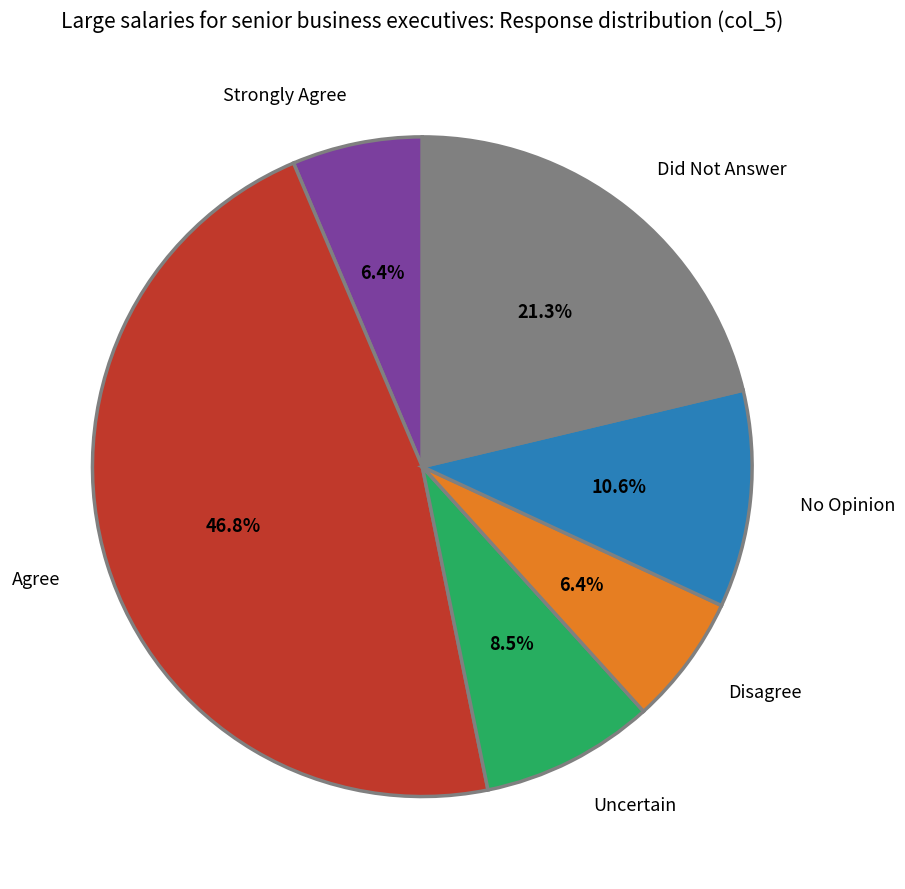

What is the ratio of the value at No Opinion to the value at Disagree?

1.7